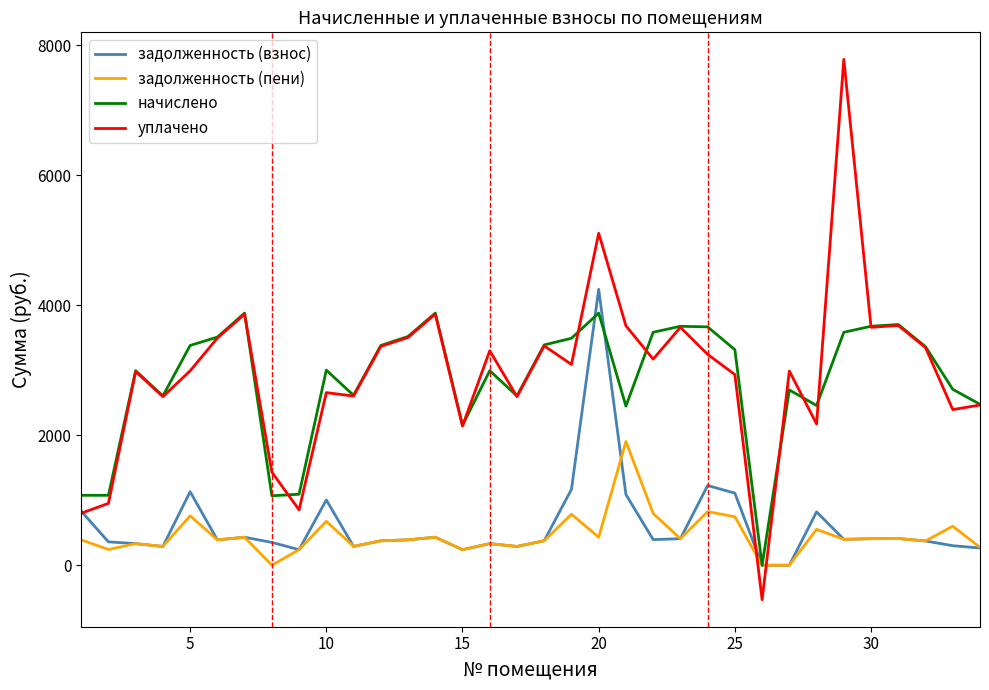

What is the maximum value shown in the chart?

7780.2